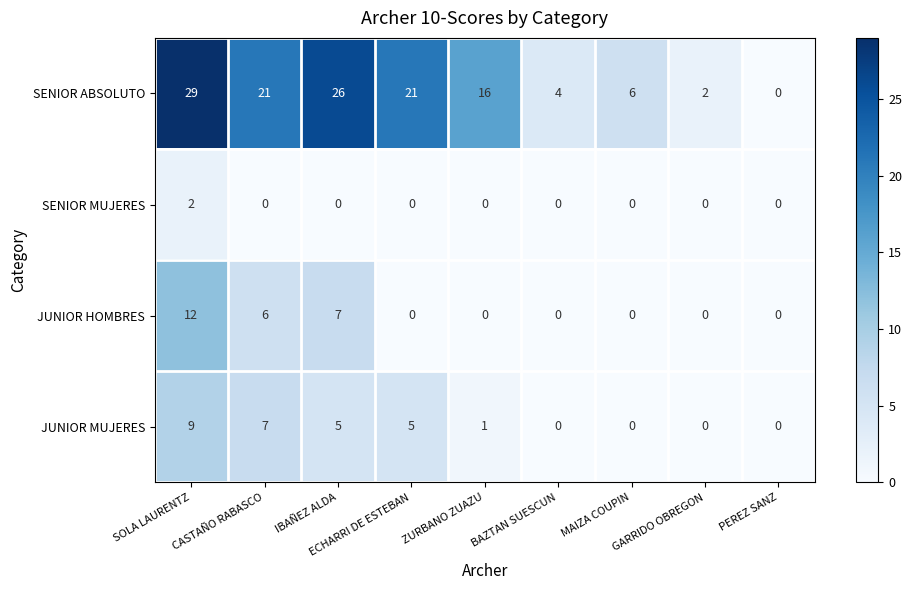

What is the difference between the maximum and minimum values in the SENIOR ABSOLUTO series?

29